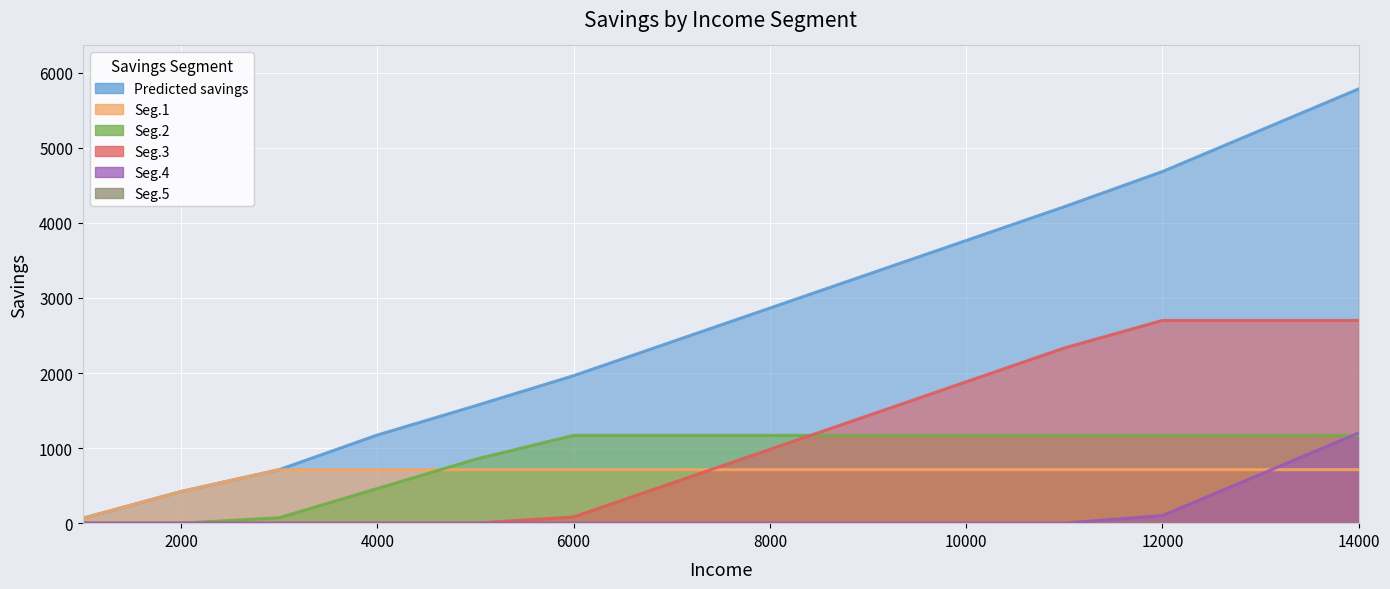

What is the value of the Seg.3 point at the 8th from the left?

983.0